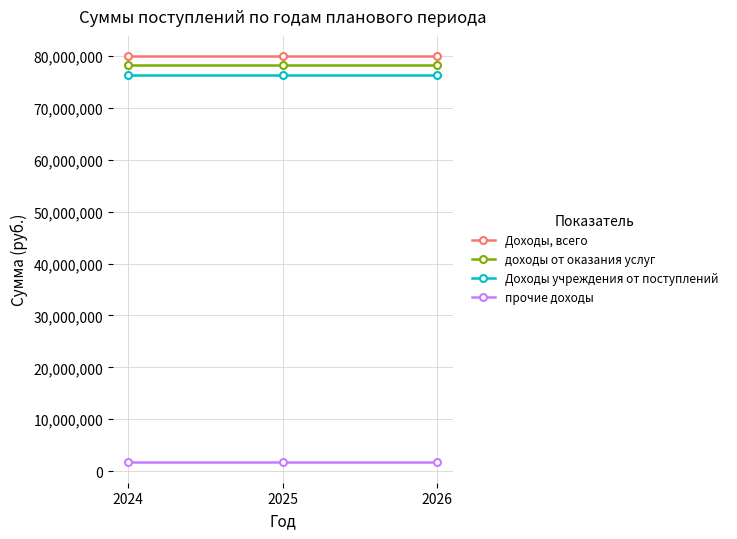

Is the value of доходы от оказания услуг at 2025 greater than the value of Доходы, всего at 2024?

No